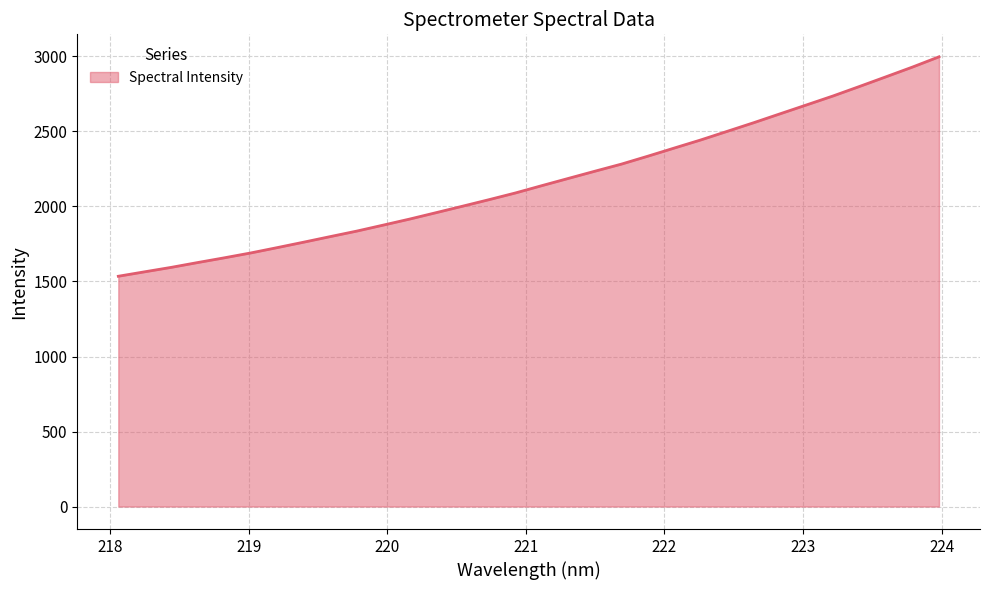

What is the difference between the maximum and minimum values?

1462.6